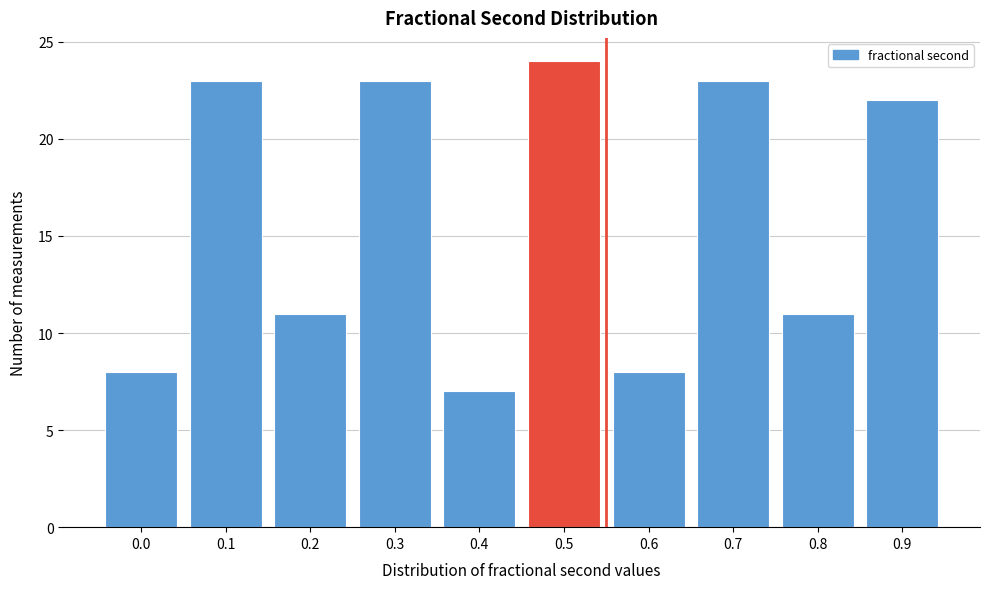

Reading right to left, extract all data points from this chart.

0.9=22	0.8=11	0.7=23	0.6=8	0.5=24	0.4=7	0.3=23	0.2=11	0.1=23	0.0=8